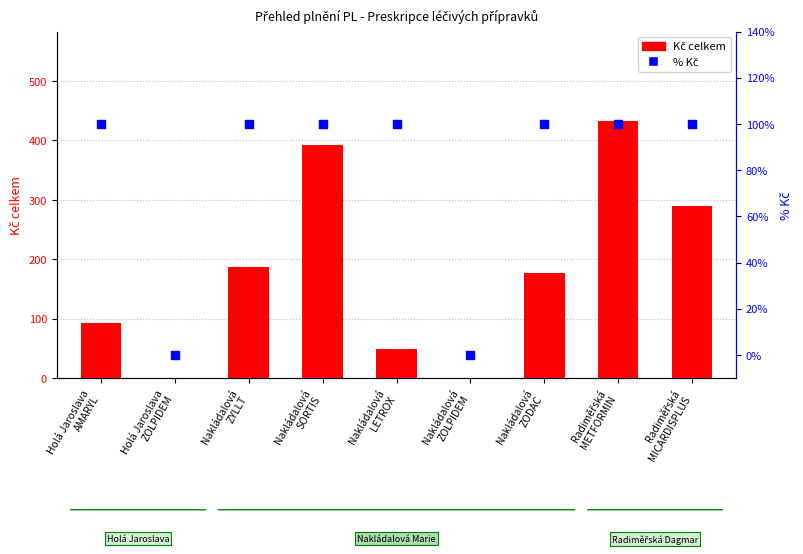

Which series contains the lowest Y value?

Kč celkem